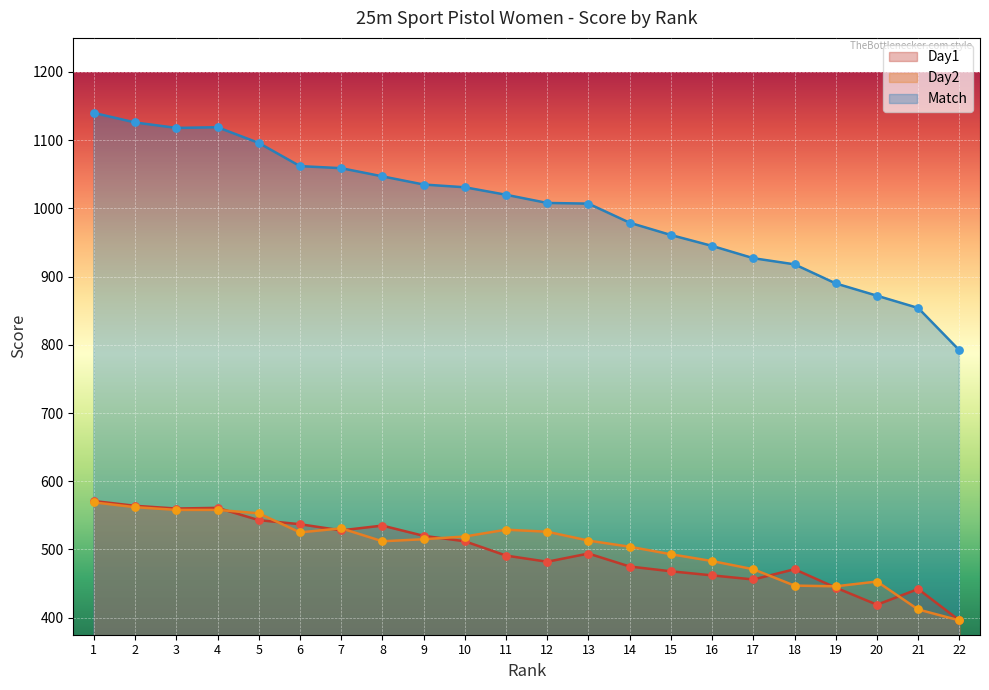

At which category is the sum across all series the highest?

1